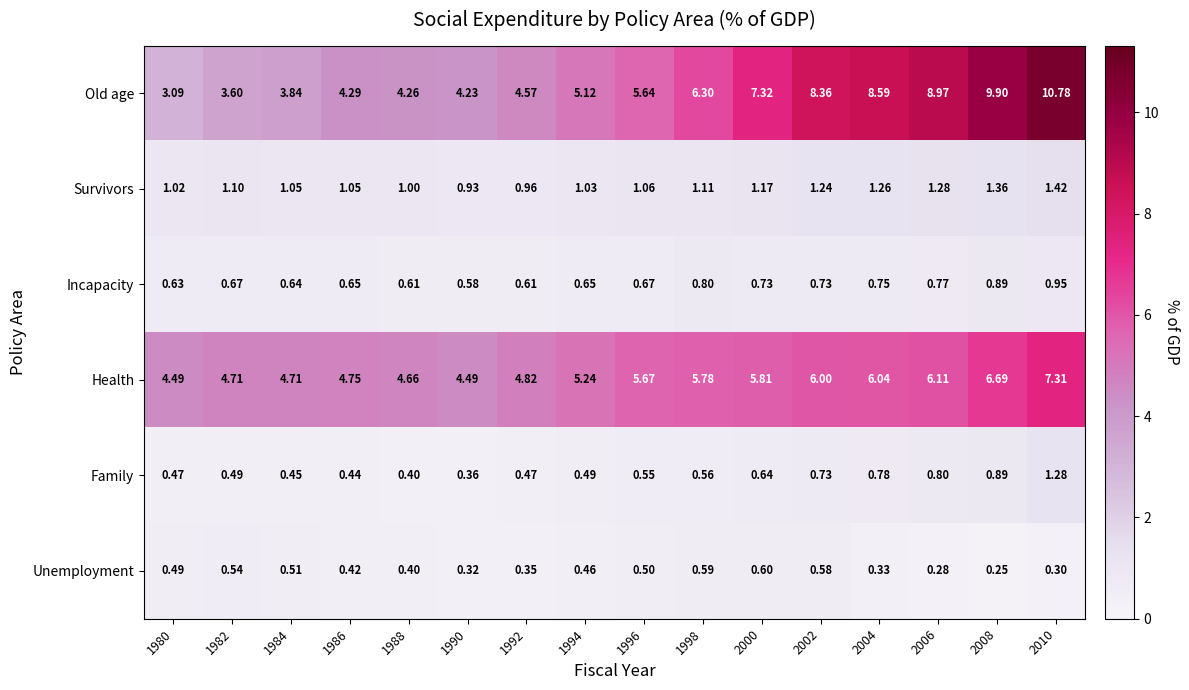

Which series has the largest range (max minus min)?

Old age